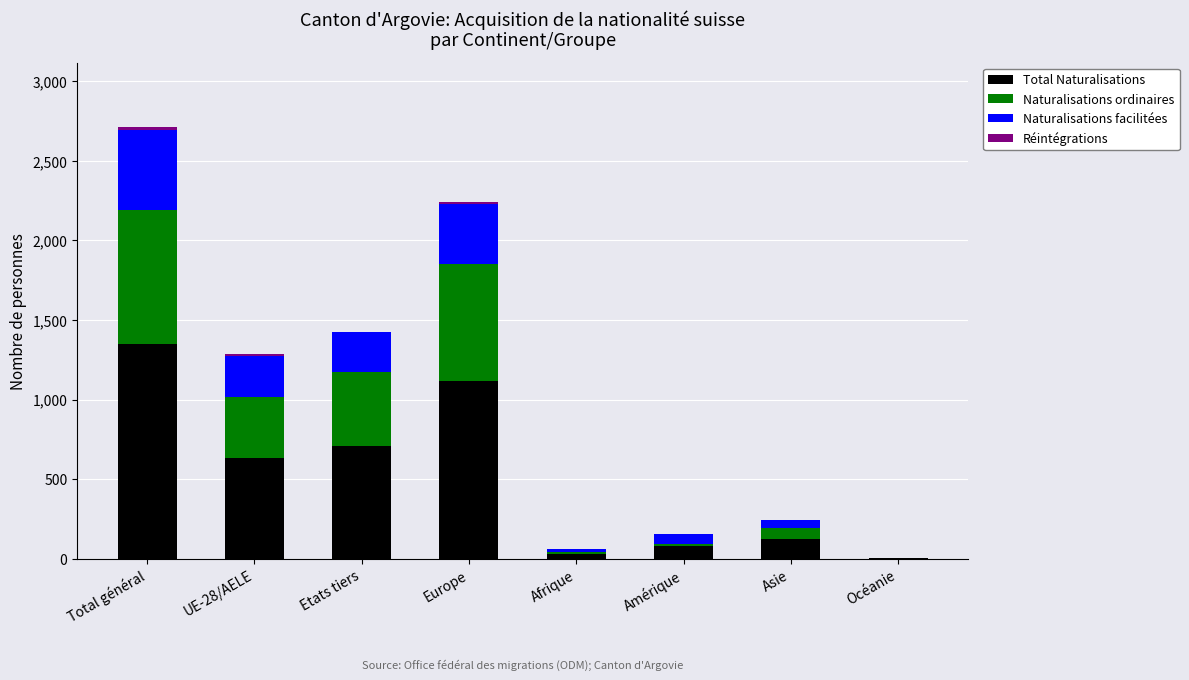

What is the maximum value for Total Naturalisations?

1347